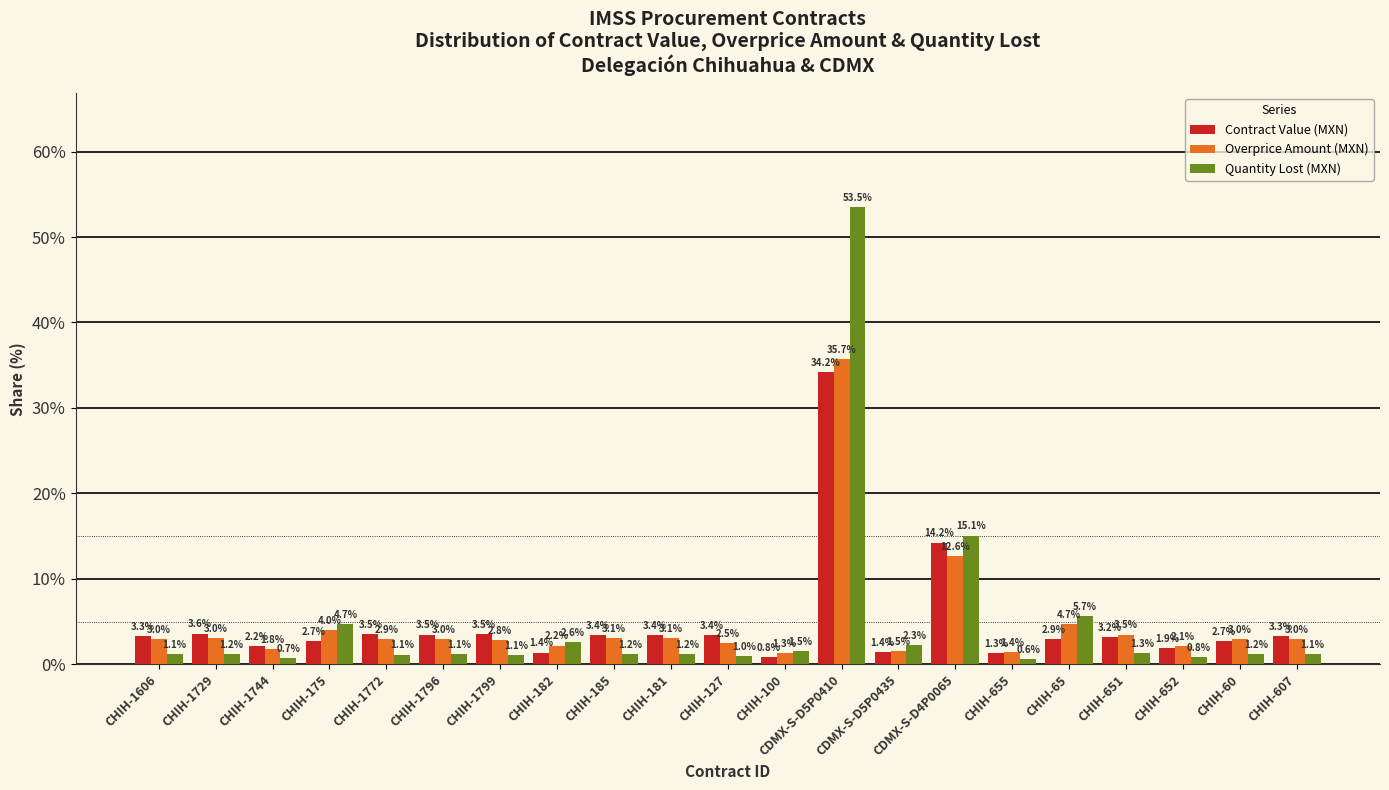

How many series are shown in this chart?

3